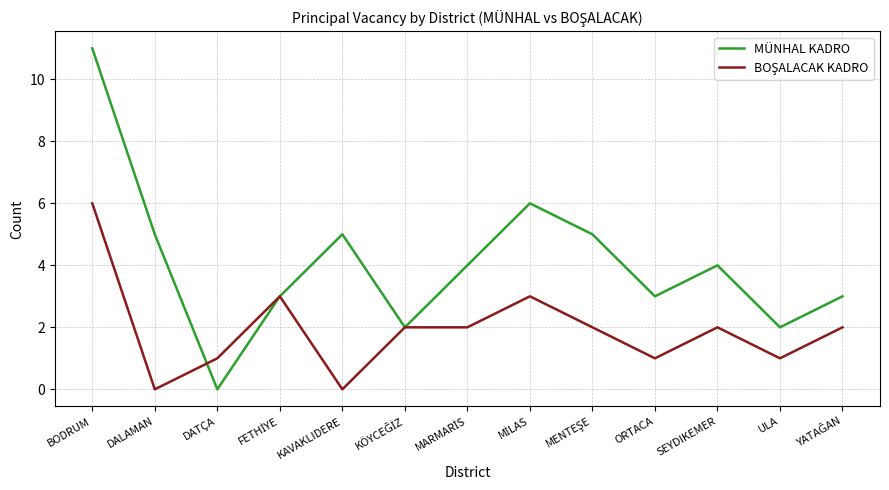

The MÜNHAL KADRO series shows 5 at DALAMAN. True or false?

True